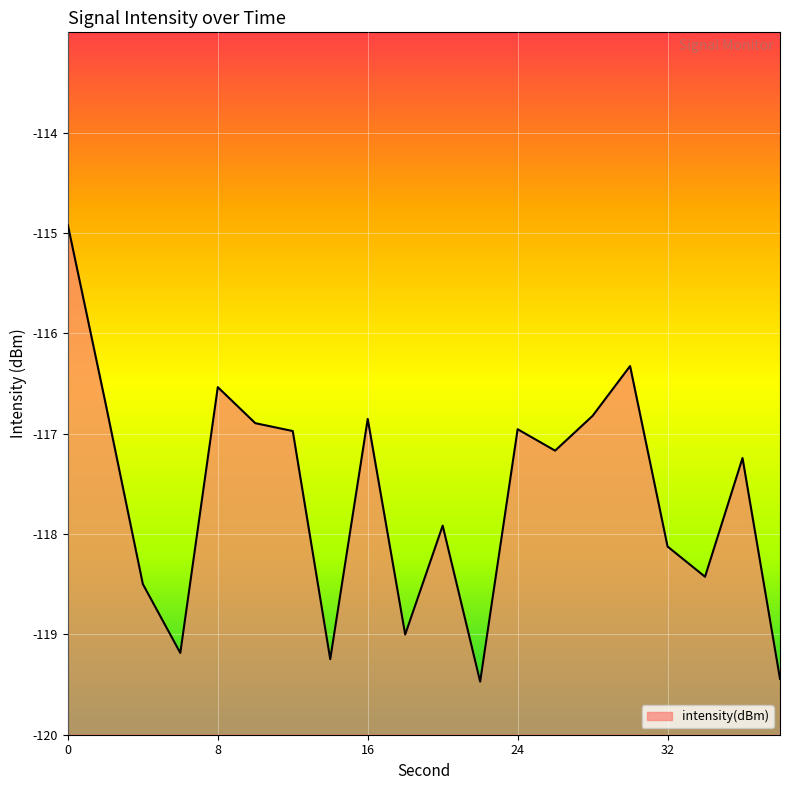

How many points are higher than both their immediate neighbors (excluding endpoints)?

6